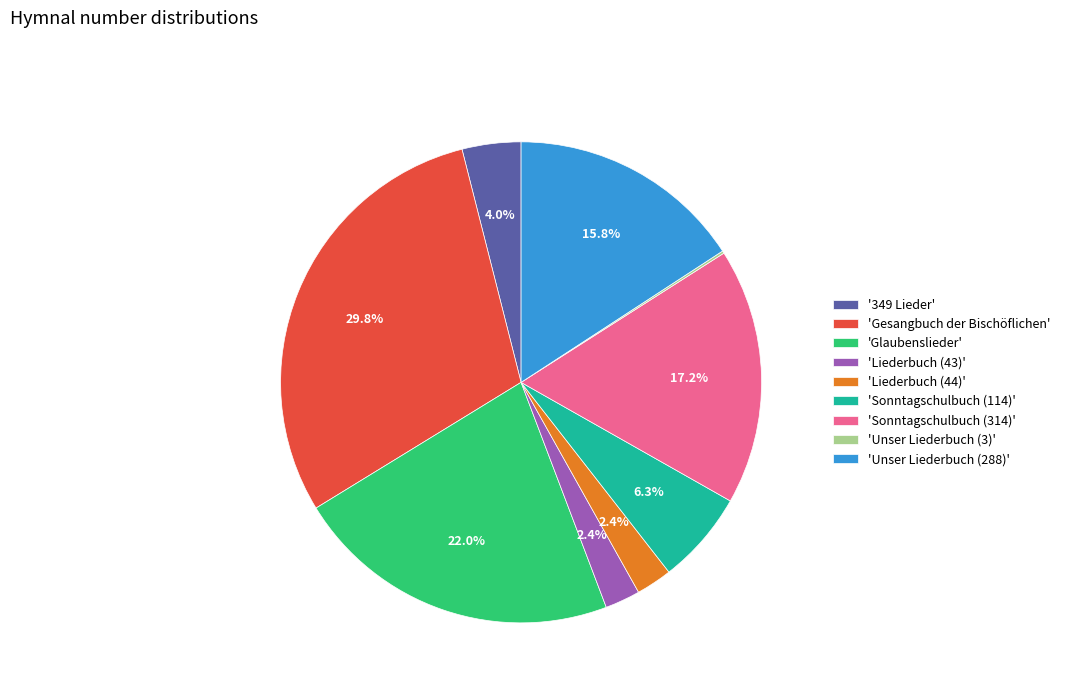

Does '349 Lieder' represent more than half of the total?

No